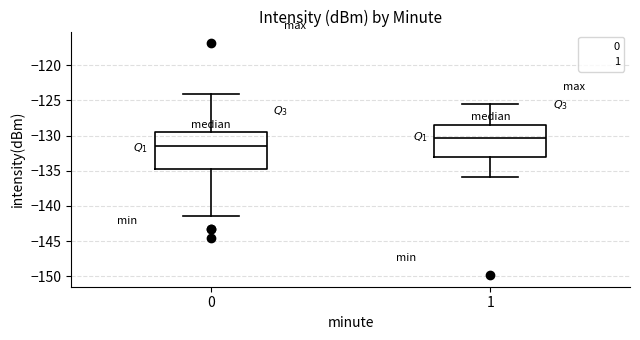

Reading left to right, read every box against the y-axis: the position of its median line, the range the box covers, and the ends of its whiskers. The values are not printed on the chart, so give them approximately, as read against the axis.

0: median -131.5, box -134.5 to -129.5, whiskers -141.5 to -124.0
1: median -130.5, box -133.0 to -128.5, whiskers -136.0 to -125.5